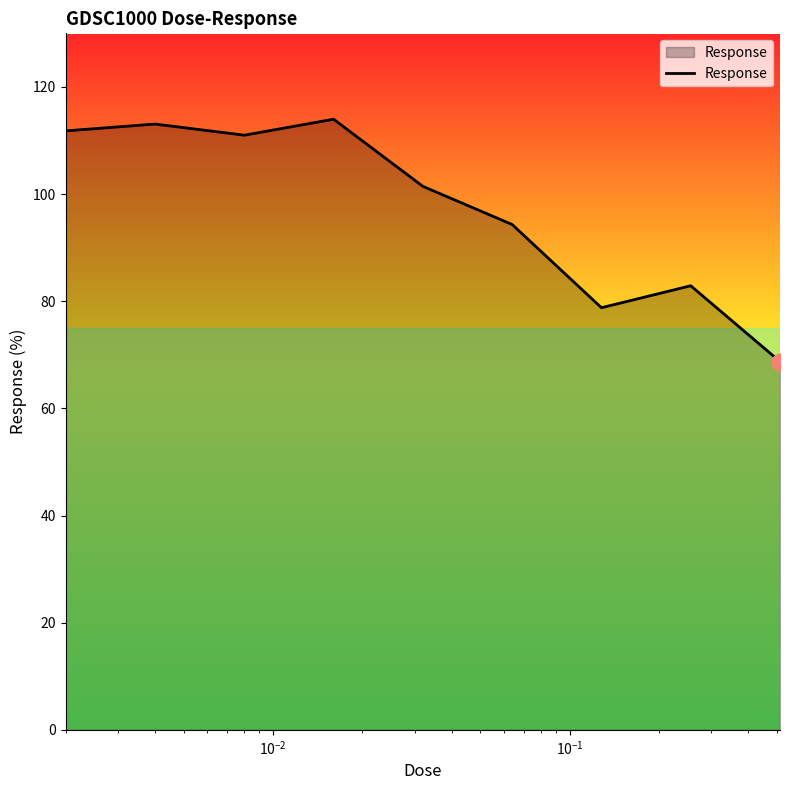

True or false: there are more than 0 points higher than both neighbors.

True